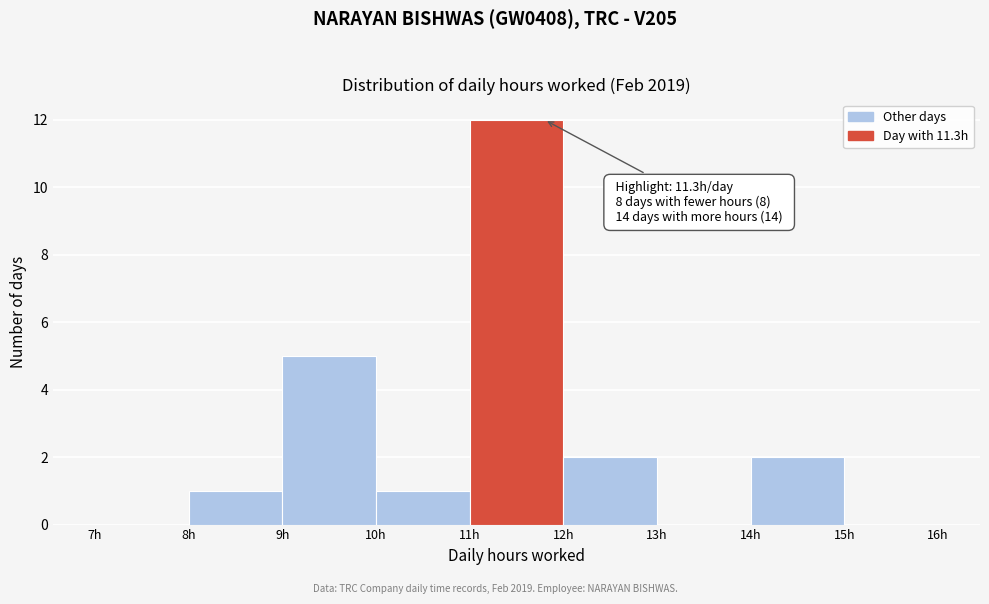

Over which range of the x-axis is the bar tallest?

11 to 12